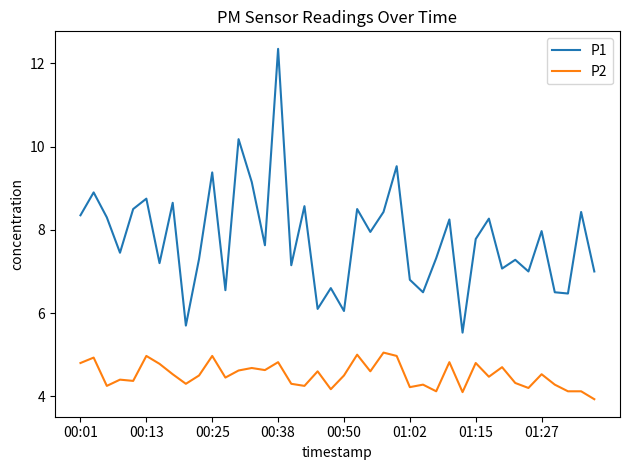

What is the difference between the maximum and minimum values in the P2 series?

1.1